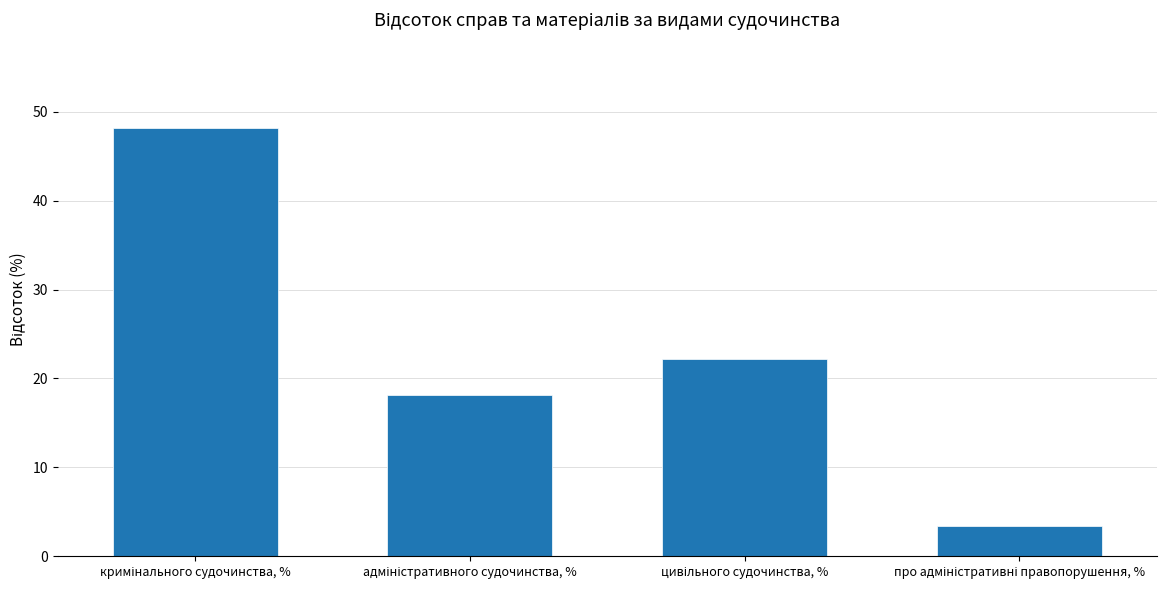

Reading left to right, what are all the values shown in this chart?

48.1	18.2	22.1	3.4